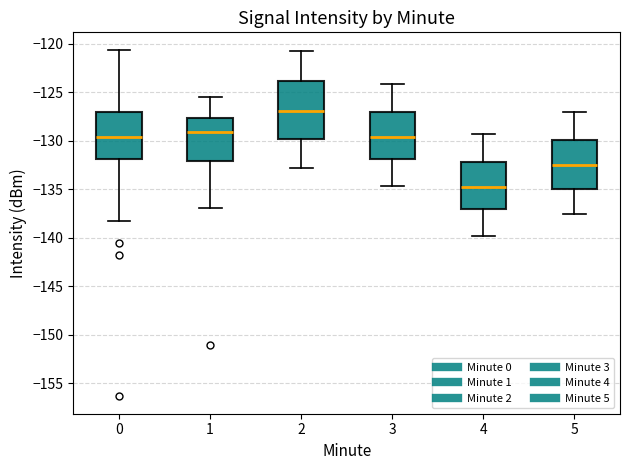

Reading left to right, transcribe this box plot: for each box, give where its median line is, the range the box spans, and where its two whiskers end, as read against the y-axis. The values are not printed on the chart, so give them approximately, as read against the axis.

0: median -129.5, box -132.0 to -127.0, whiskers -138.5 to -120.5
1: median -129.0, box -132.0 to -127.5, whiskers -137.0 to -125.5
2: median -127.0, box -130.0 to -124.0, whiskers -133.0 to -121.0
3: median -129.5, box -132.0 to -127.0, whiskers -134.5 to -124.0
4: median -134.5, box -137.0 to -132.0, whiskers -140.0 to -129.5
5: median -132.5, box -135.0 to -130.0, whiskers -137.5 to -127.0